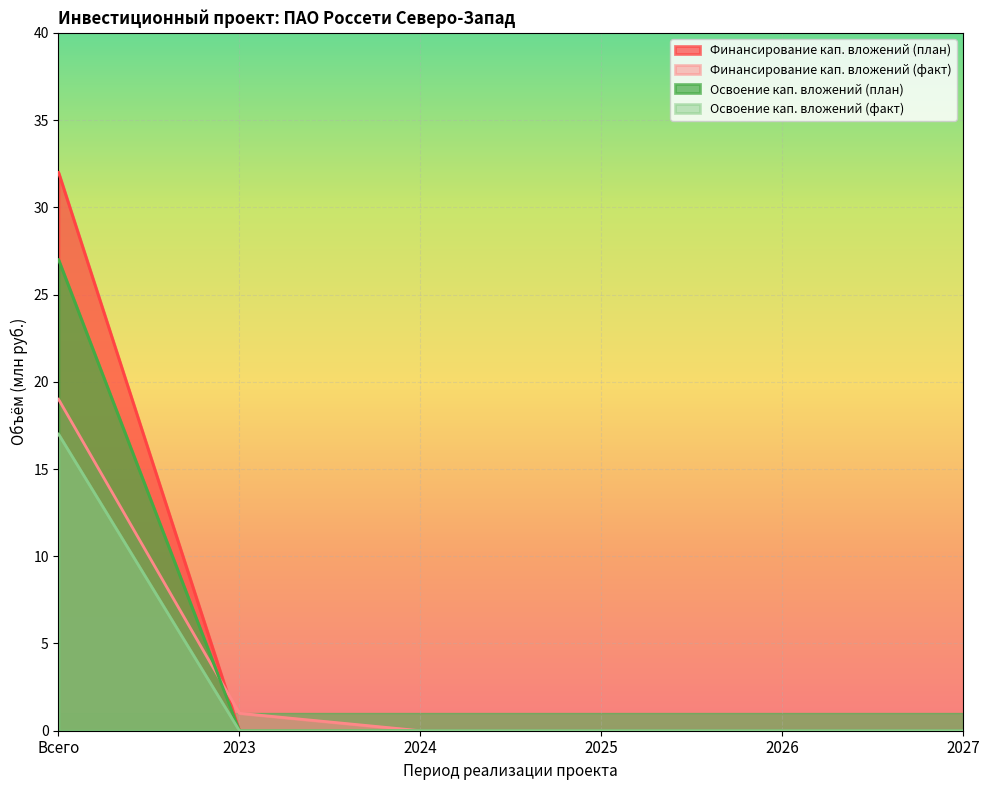

Which series has the widest spread of values?

Финансирование кап. вложений (план)